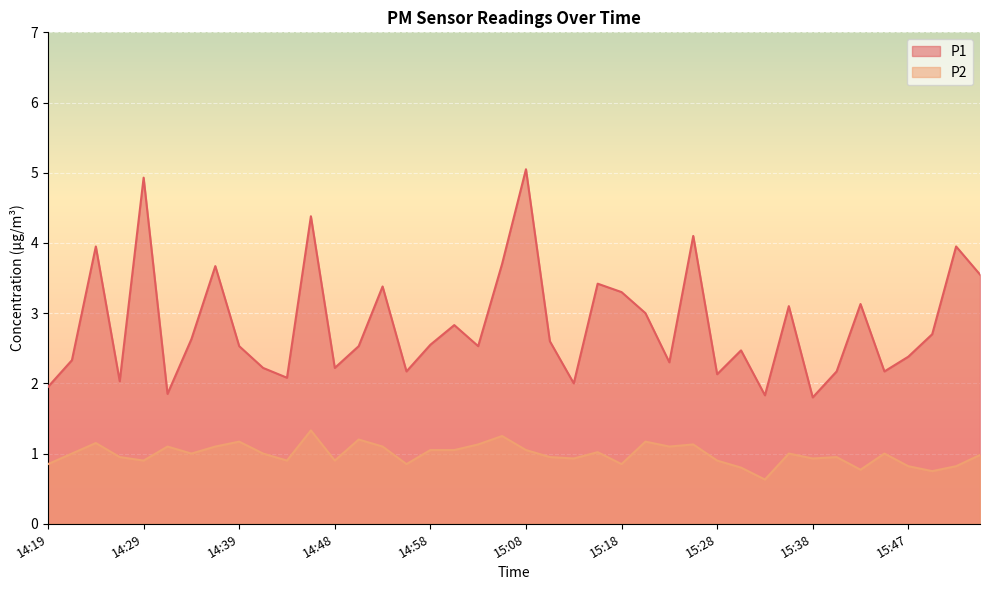

List the series in order of their overall mean, lowest first.

P2, P1